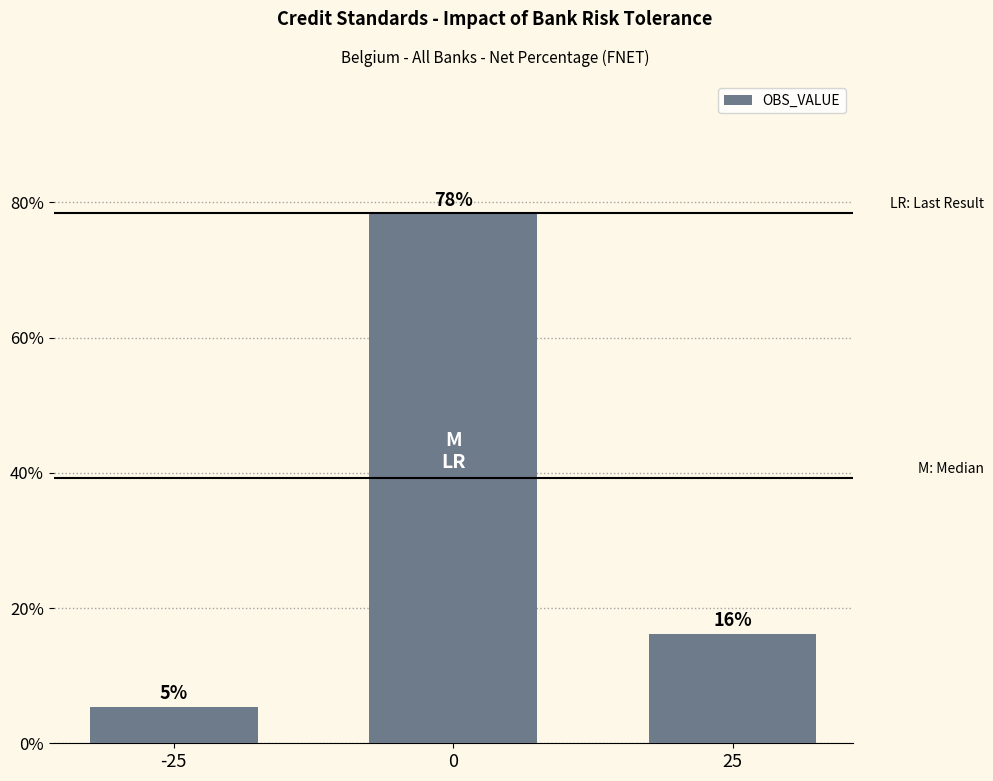

How many bars are there in total?

3